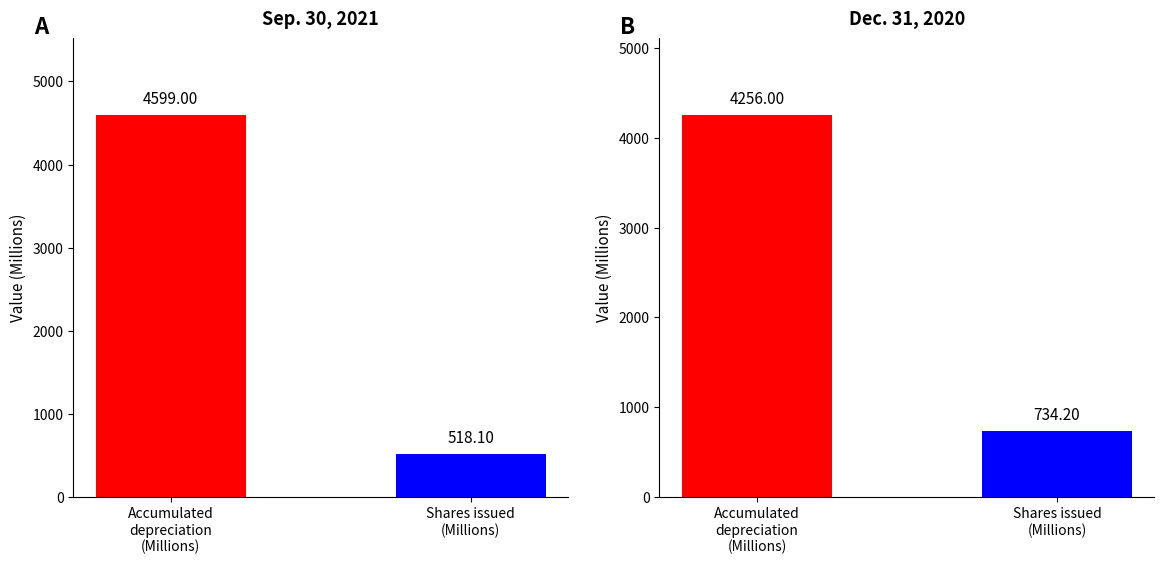

List the series in order of their overall mean, highest first.

Sep. 30, 2021, Dec. 31, 2020